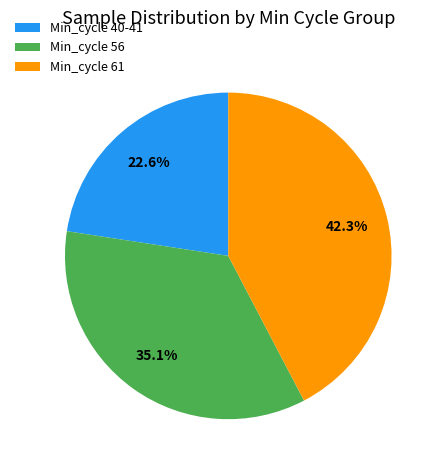

Between Min_cycle 61 and Min_cycle 40-41, which is larger?

Min_cycle 61